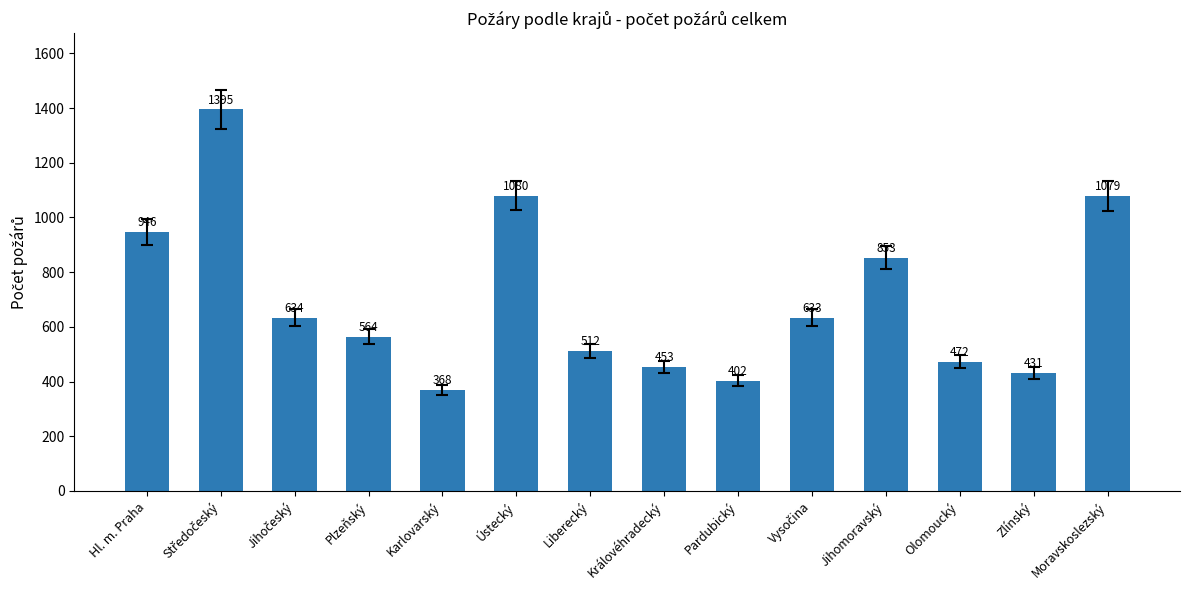

Where is the data nearest to the value 881?

Jihomoravský